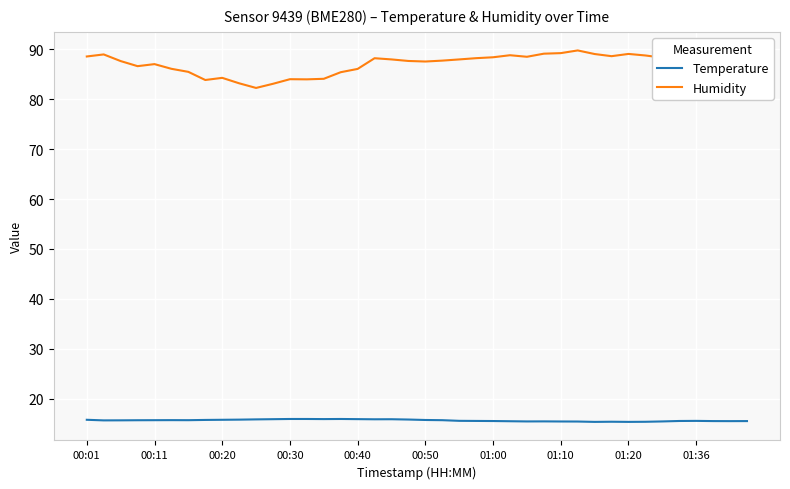

What is the lowest value of the Temperature series?

15.4